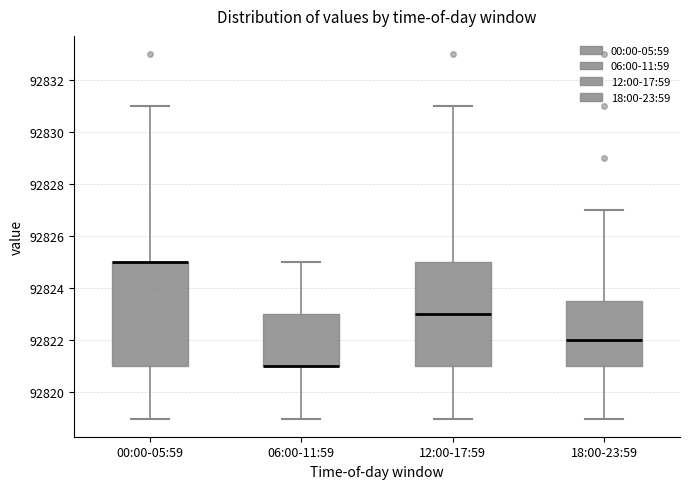

Reading left to right, transcribe this box plot: for each box, give where its median line is, the range the box spans, and where its two whiskers end, as read against the y-axis. The values are not printed on the chart, so give them approximately, as read against the axis.

00:00-05:59: median 92825.0 (drawn on the box's upper edge), box 92821.0 to 92825.0, whiskers 92819.0 to 92831.0
06:00-11:59: median 92821.0 (drawn on the box's lower edge), box 92821.0 to 92823.0, whiskers 92819.0 to 92825.0
12:00-17:59: median 92823.0, box 92821.0 to 92825.0, whiskers 92819.0 to 92831.0
18:00-23:59: median 92822.0, box 92821.0 to 92823.6, whiskers 92819.0 to 92827.0